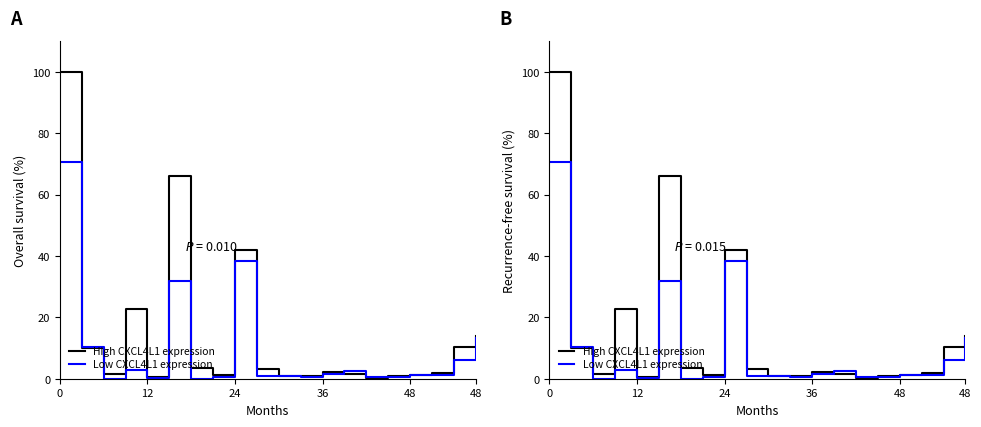

What is the average value of the High CXCL4L1 expression series?

14.2